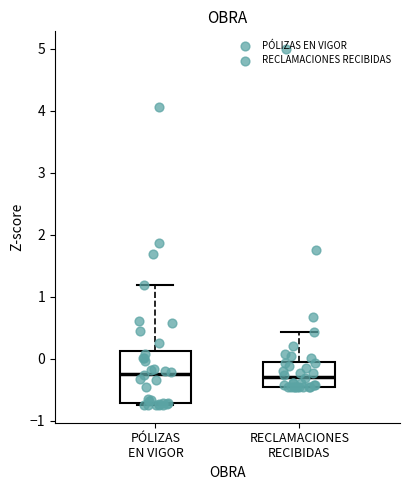

Which box is the tallest, from its lower edge to its upper edge?

PÓLIZAS EN VIGOR